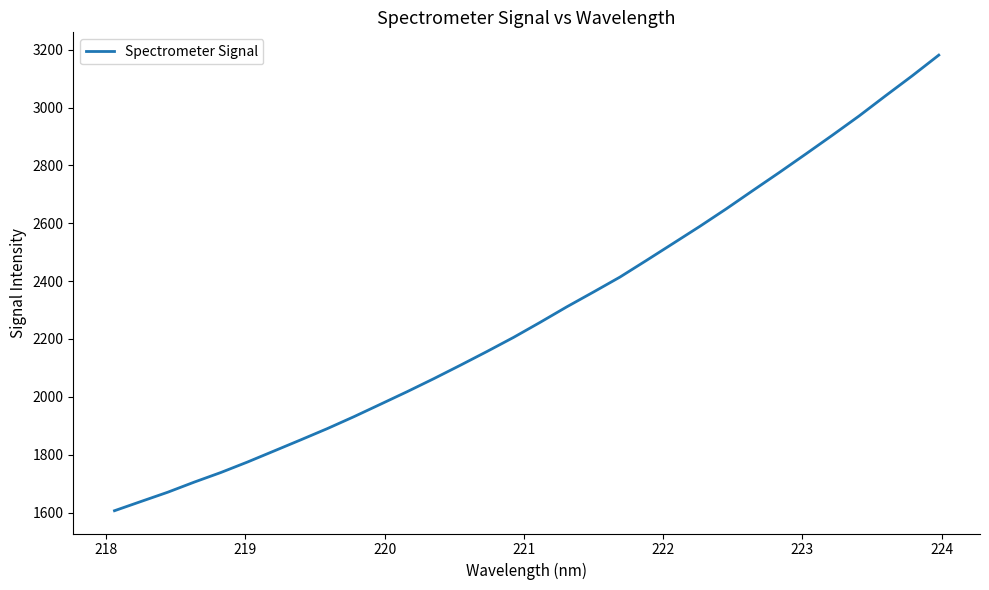

What is the minimum value shown in the chart?

1606.2